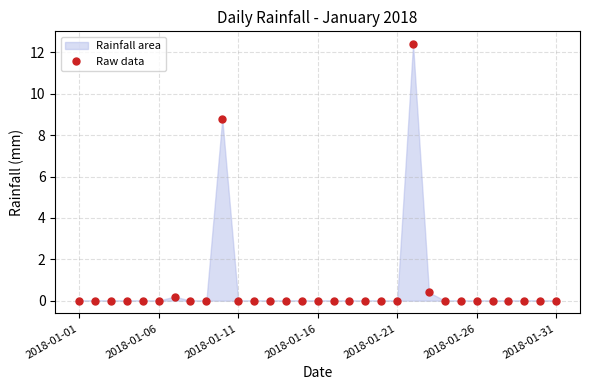

Which has a higher value, 2018-01-08 or 2018-01-04?

2018-01-08